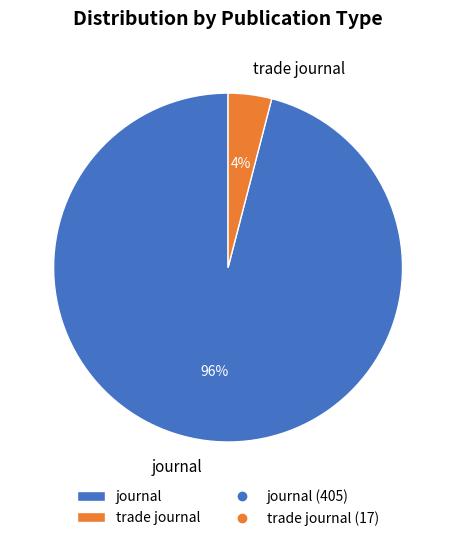

Between trade journal and journal, which is larger?

journal